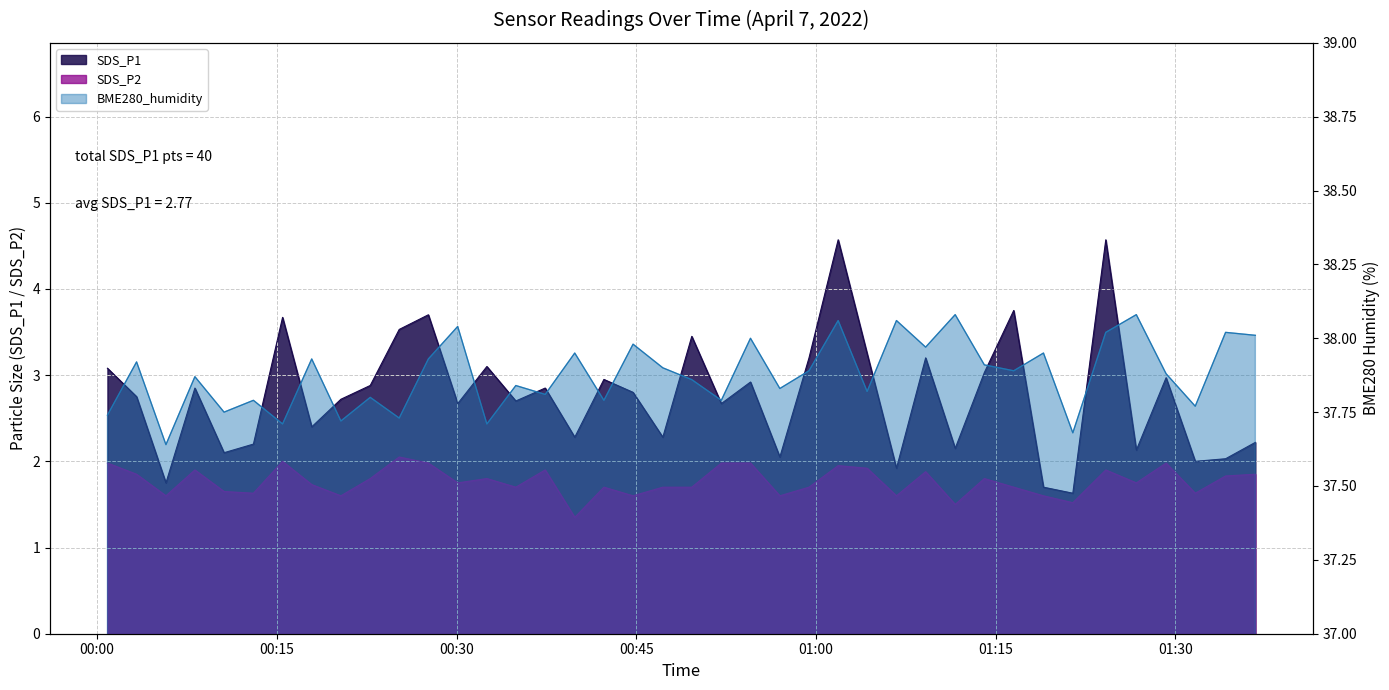

What is the difference between the maximum and minimum values in the SDS_P1 series?

2.9